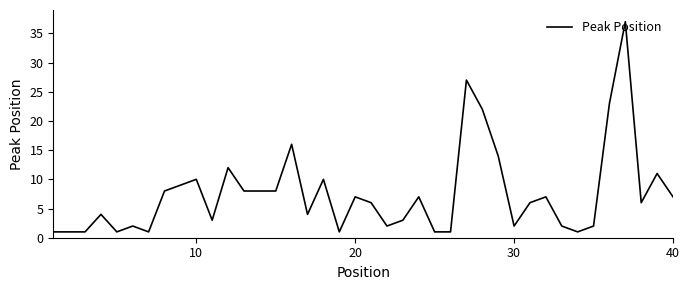

How many lines are shown in the chart?

1